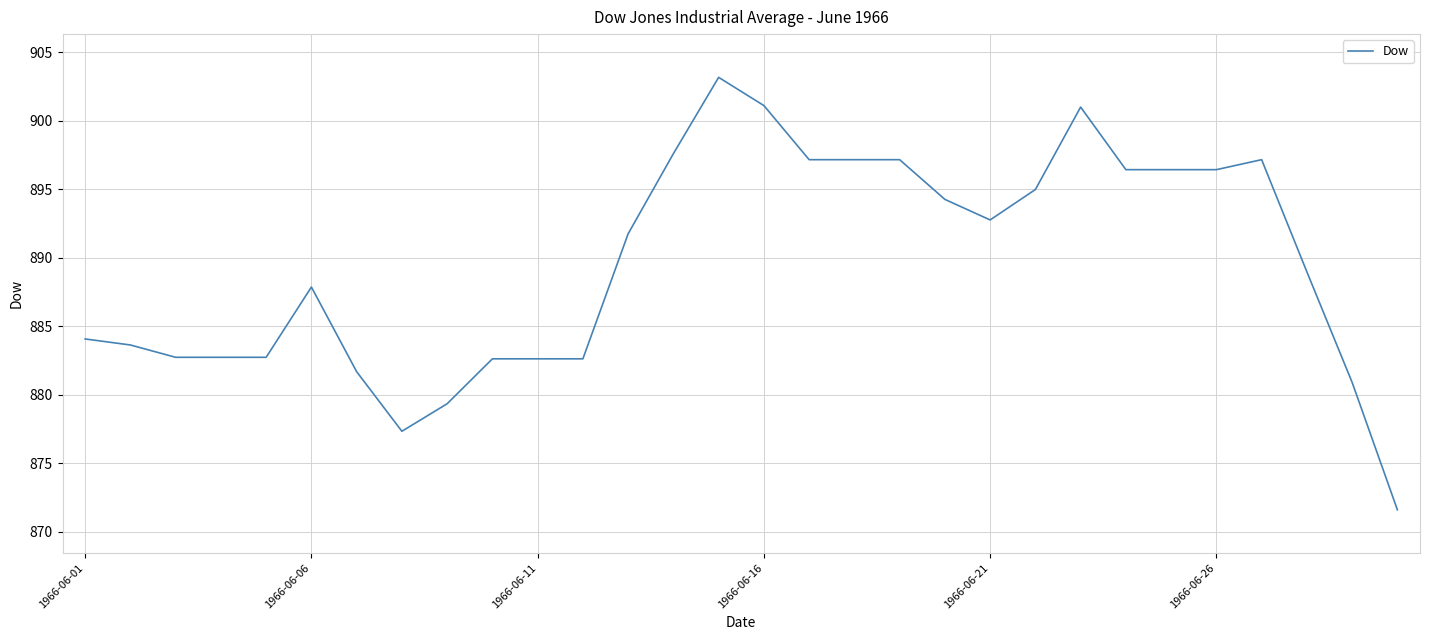

What is the greatest value displayed?

903.2